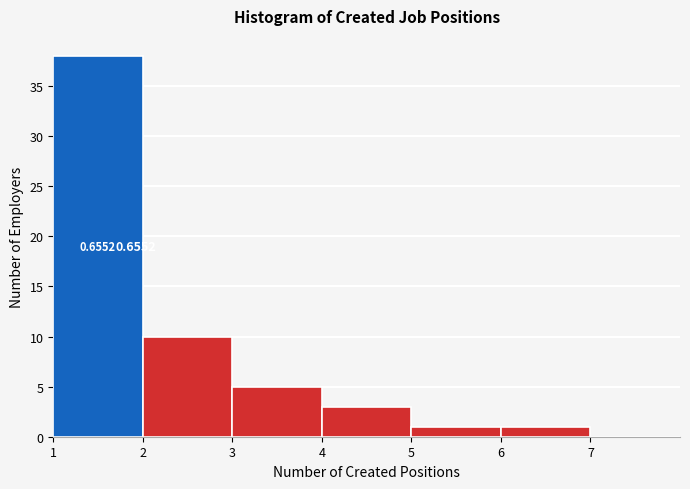

Over which range of the x-axis is the bar tallest?

1 to 2